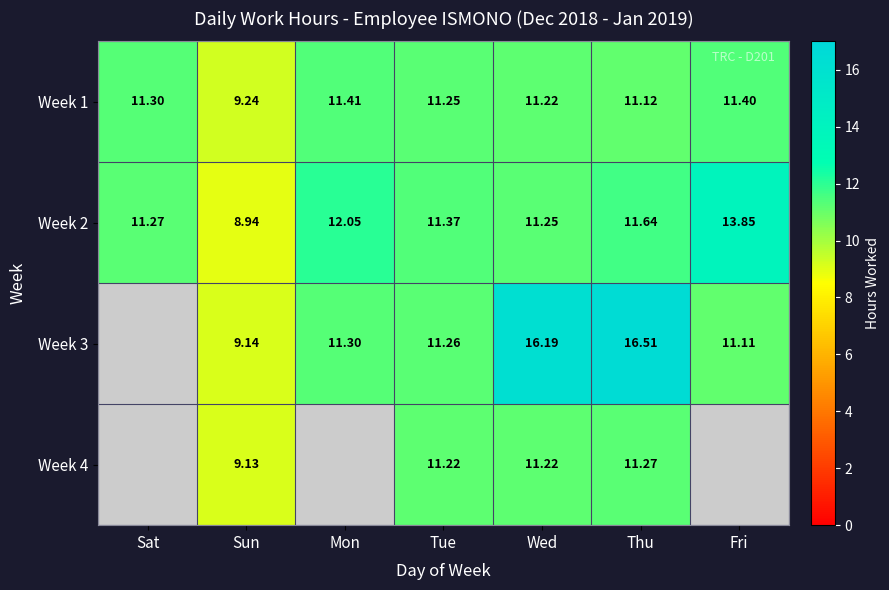

True or false: Week 3 has a value of 11.3 at Tue.

True